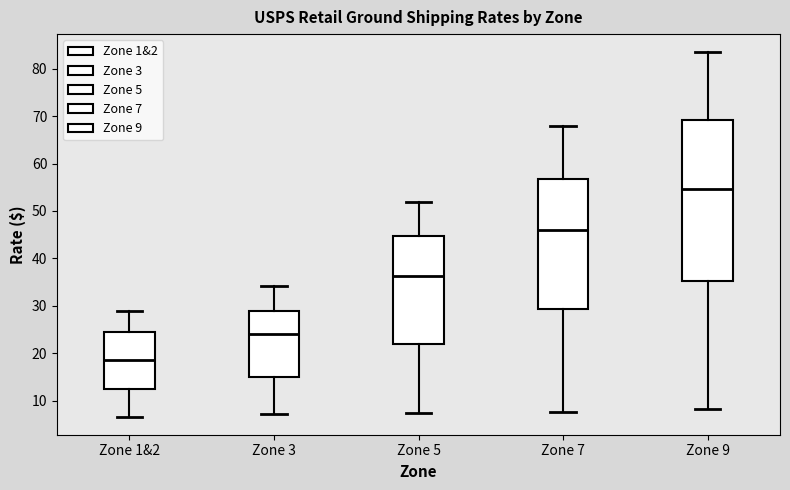

Reading left to right, read every box against the y-axis: the position of its median line, the range the box covers, and the ends of its whiskers. The values are not printed on the chart, so give them approximately, as read against the axis.

Zone 1&2: median 19, box 12 to 24, whiskers 7 to 29
Zone 3: median 24, box 15 to 29, whiskers 7 to 34
Zone 5: median 36, box 22 to 45, whiskers 7 to 52
Zone 7: median 46, box 29 to 57, whiskers 8 to 68
Zone 9: median 55, box 35 to 69, whiskers 8 to 83